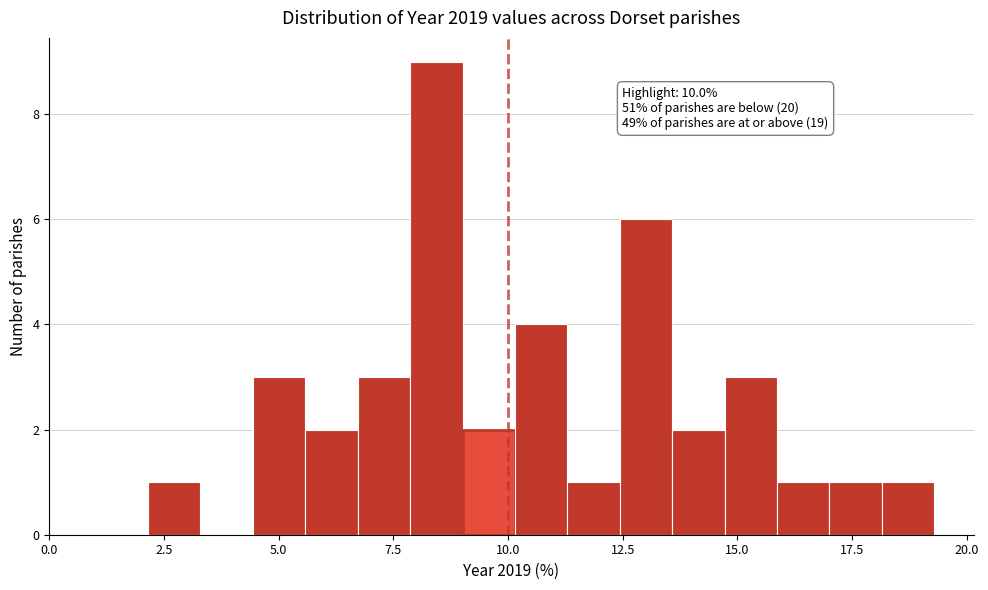

Around what value on the x-axis is the tallest bar? Give the approximate position of its centre, as read against the axis.

8.5